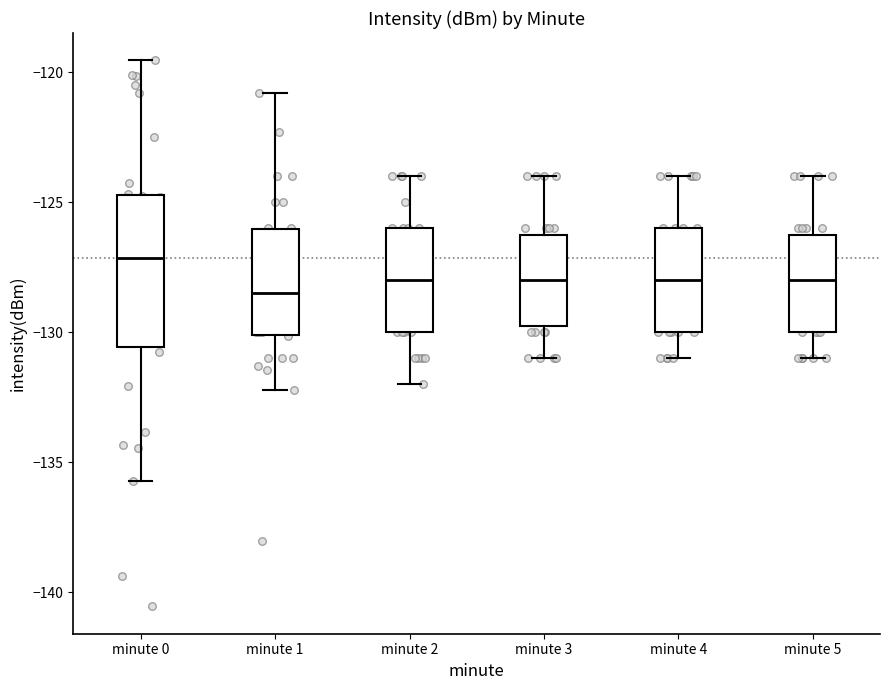

Reading left to right, read every box against the y-axis: the position of its median line, the range the box covers, and the ends of its whiskers. The values are not printed on the chart, so give them approximately, as read against the axis.

minute 0: median -127.0, box -130.5 to -124.5, whiskers -135.5 to -119.5
minute 1: median -128.5, box -130.0 to -126.0, whiskers -132.0 to -121.0
minute 2: median -128.0, box -130.0 to -126.0, whiskers -132.0 to -124.0
minute 3: median -128.0, box -129.5 to -126.0, whiskers -131.0 to -124.0
minute 4: median -128.0, box -130.0 to -126.0, whiskers -131.0 to -124.0
minute 5: median -128.0, box -130.0 to -126.0, whiskers -131.0 to -124.0